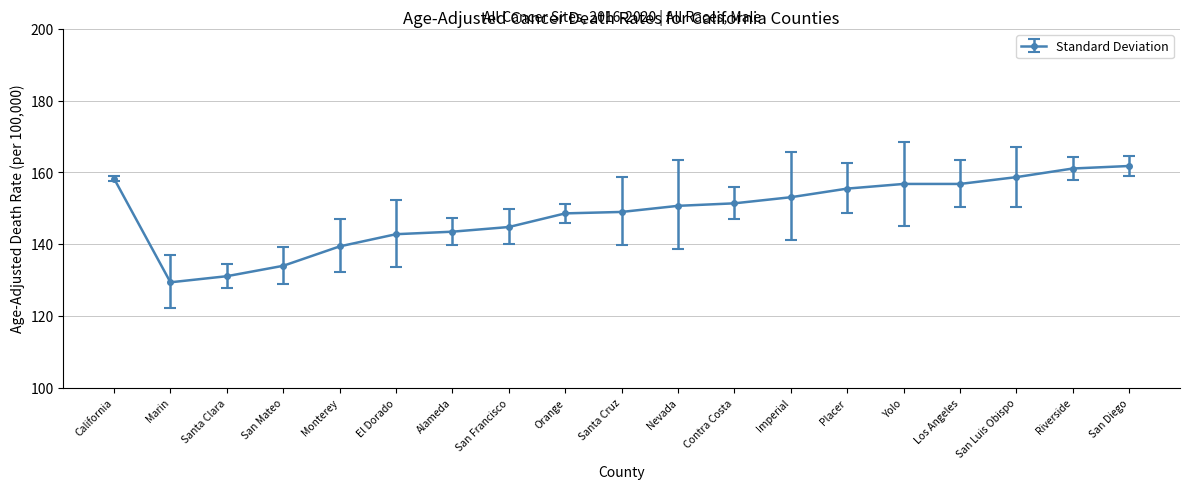

The chart shows a value of 250.1 at San Luis Obispo. True or false?

False